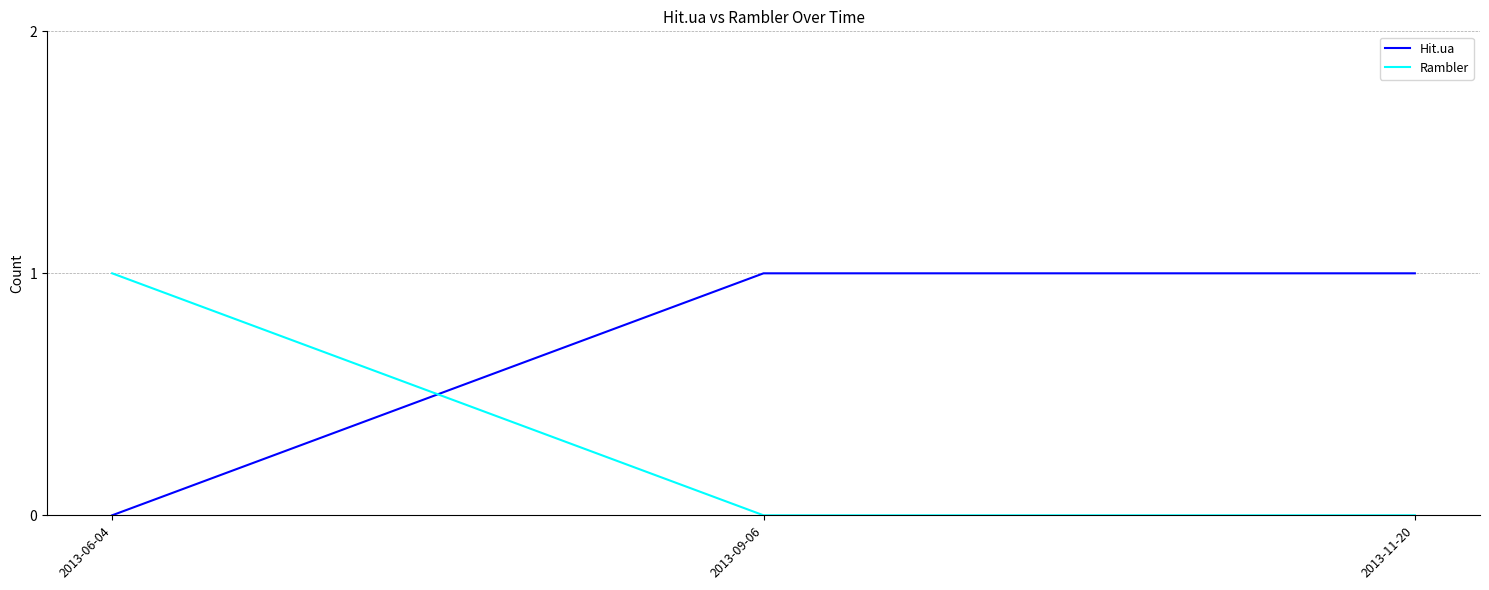

What is the average value of the Hit.ua series?

1